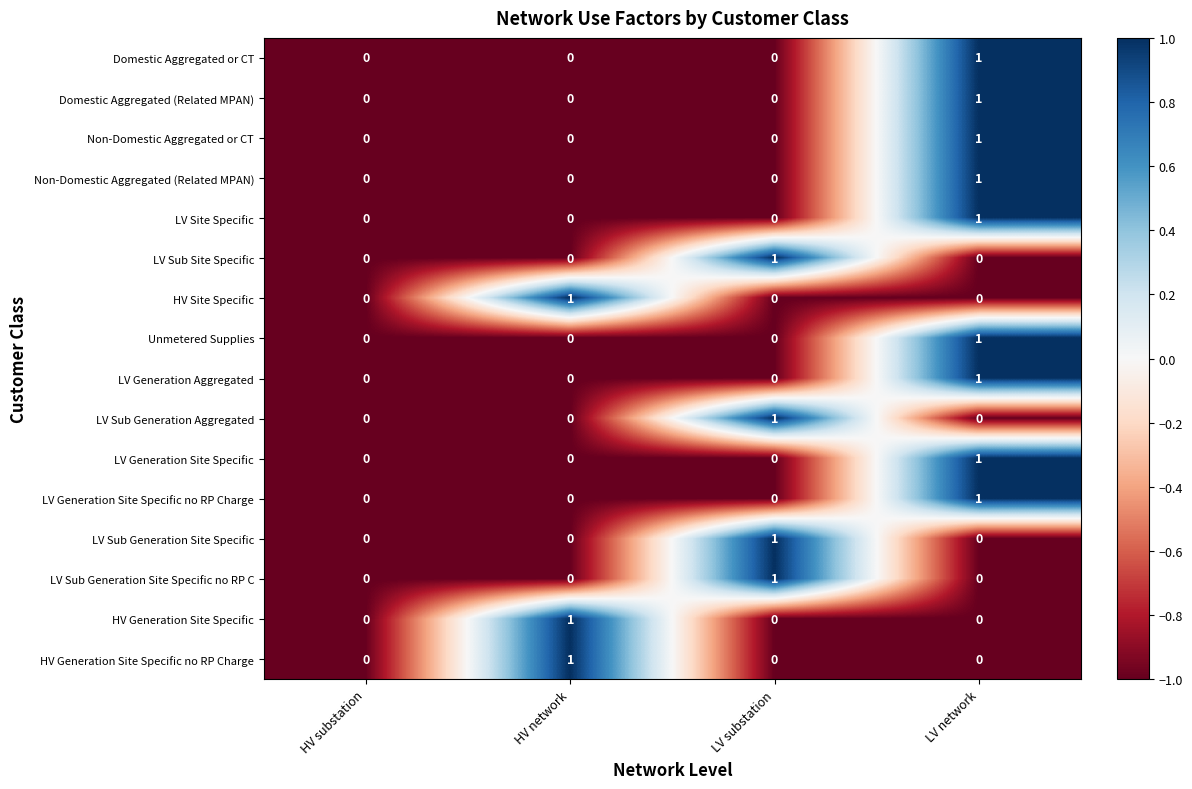

What is the difference between the highest and lowest values at LV network?

1